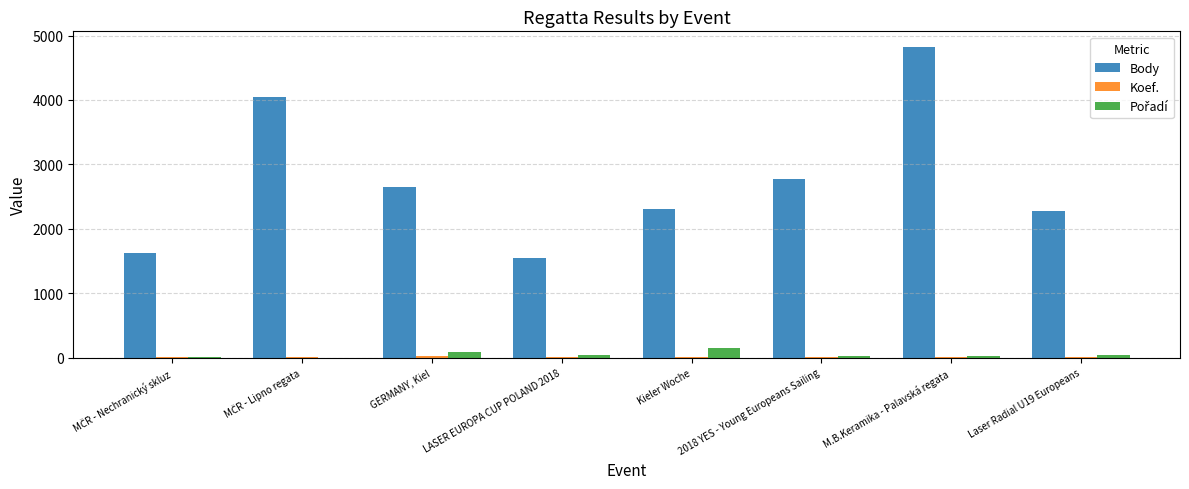

Which series has the largest total across all categories?

Body